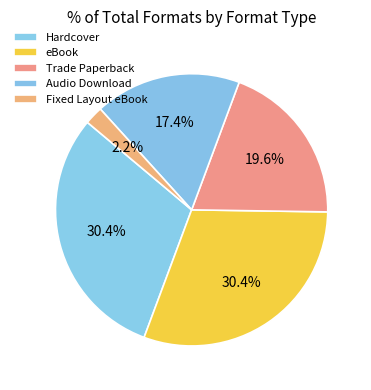

Is Trade Paperback the majority of the pie?

No